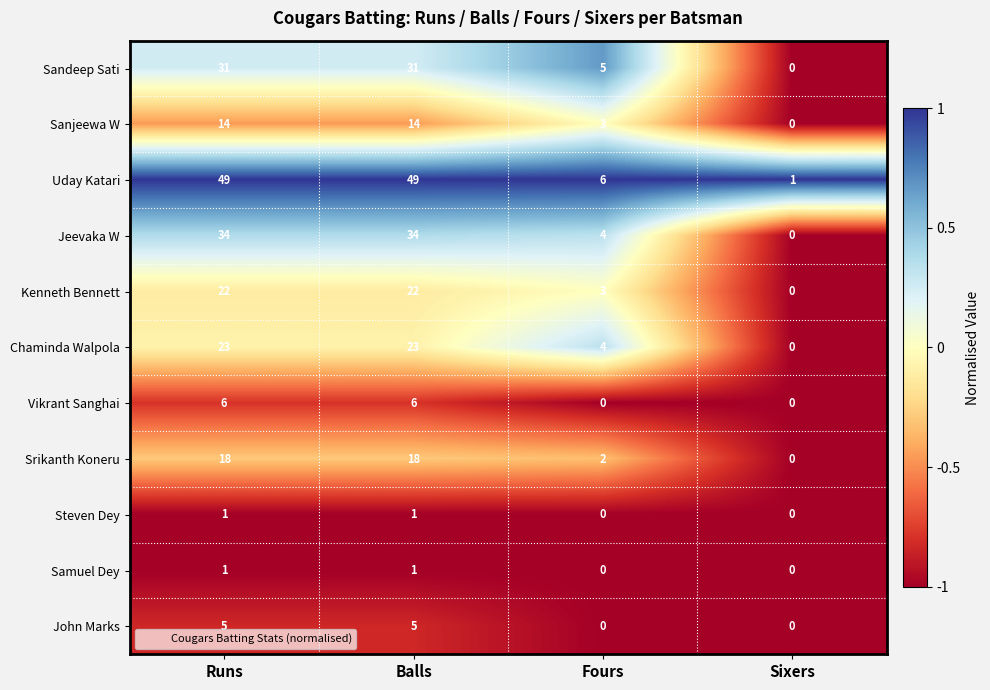

What is the average value of the Srikanth Koneru series?

10